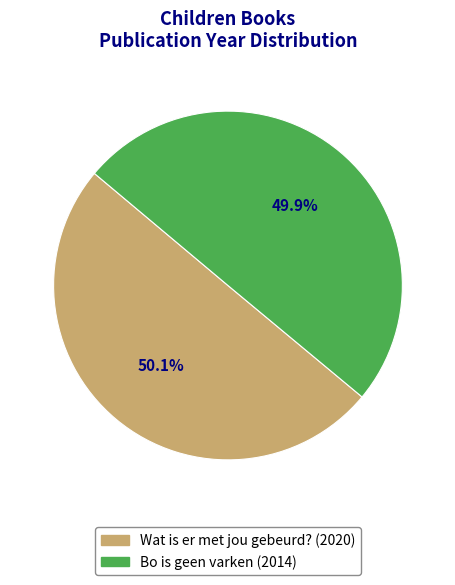

What is the total percentage of Bo is geen varken and Wat is er met jou gebeurd??

100.0%